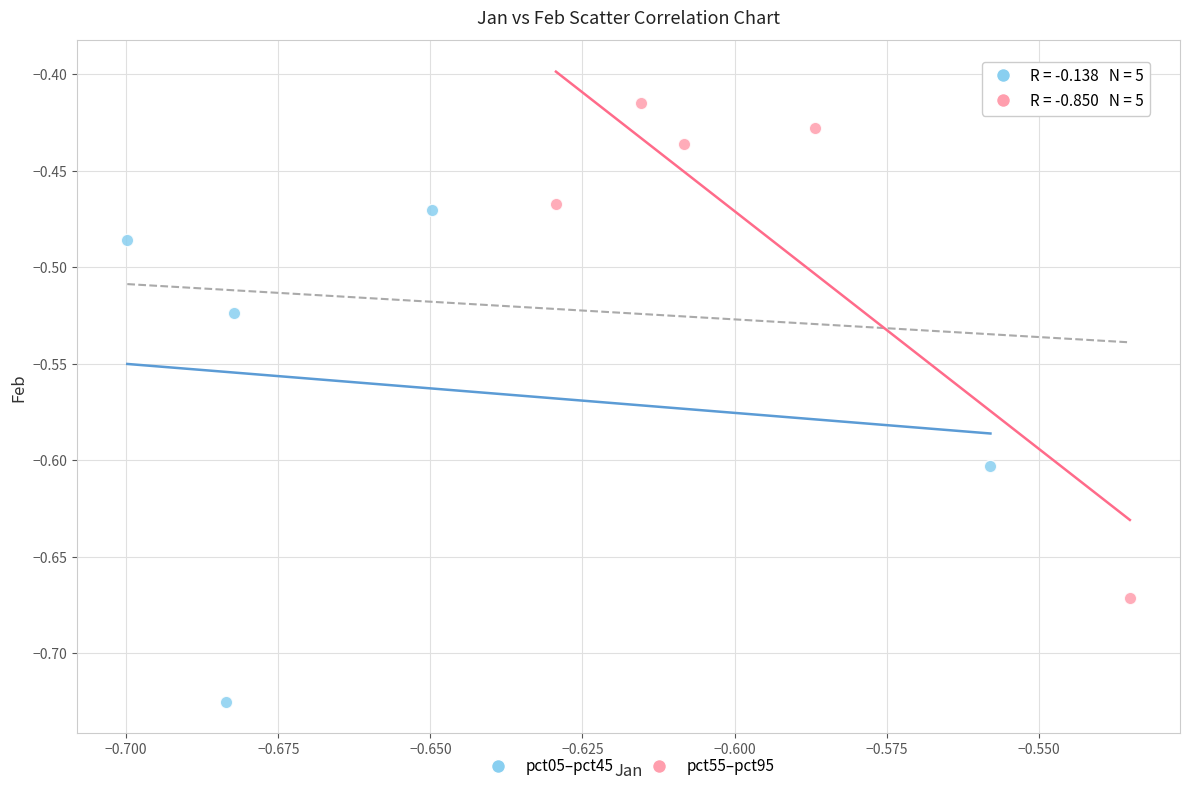

Which series contains the highest Y value?

pct55–pct95